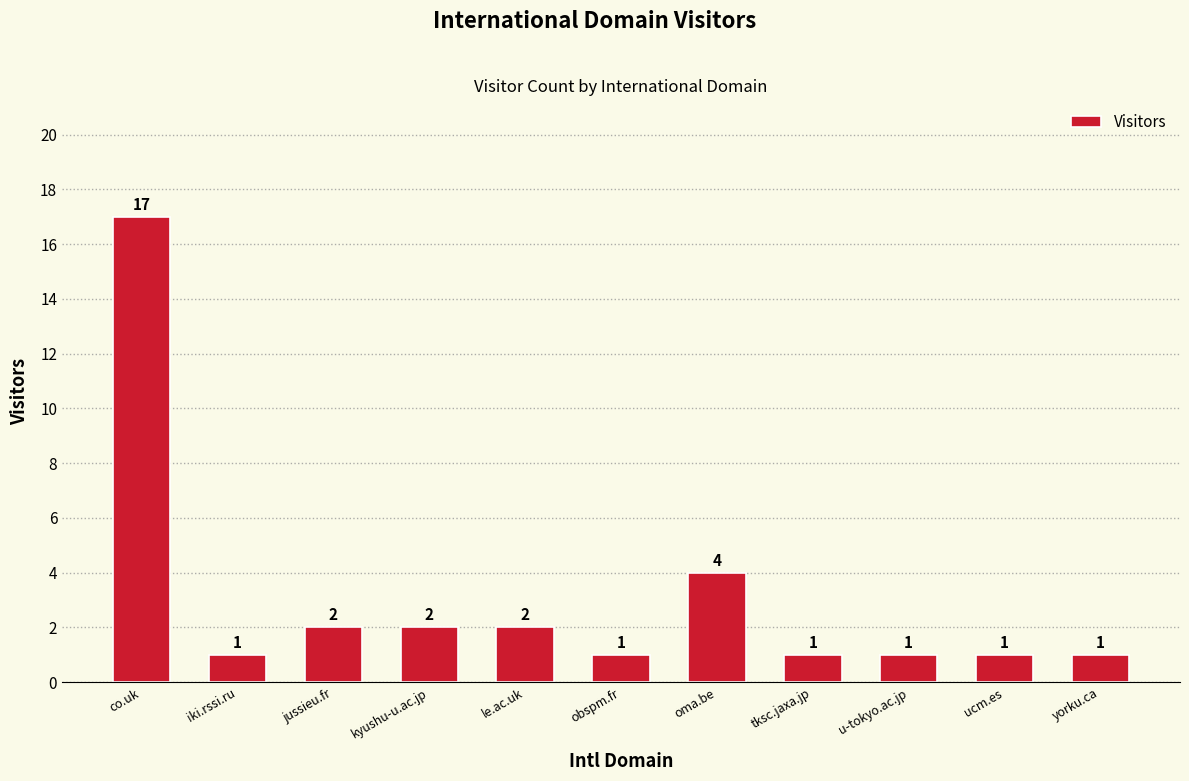

Count the number of categories in the chart.

11